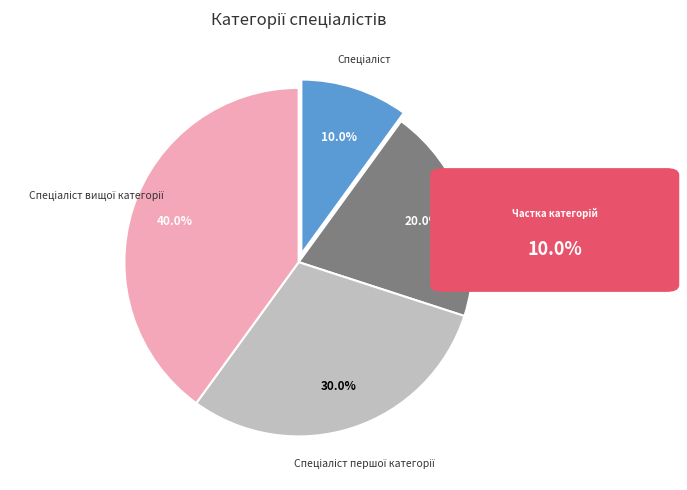

Is there any slice that represents more than half of the pie?

No